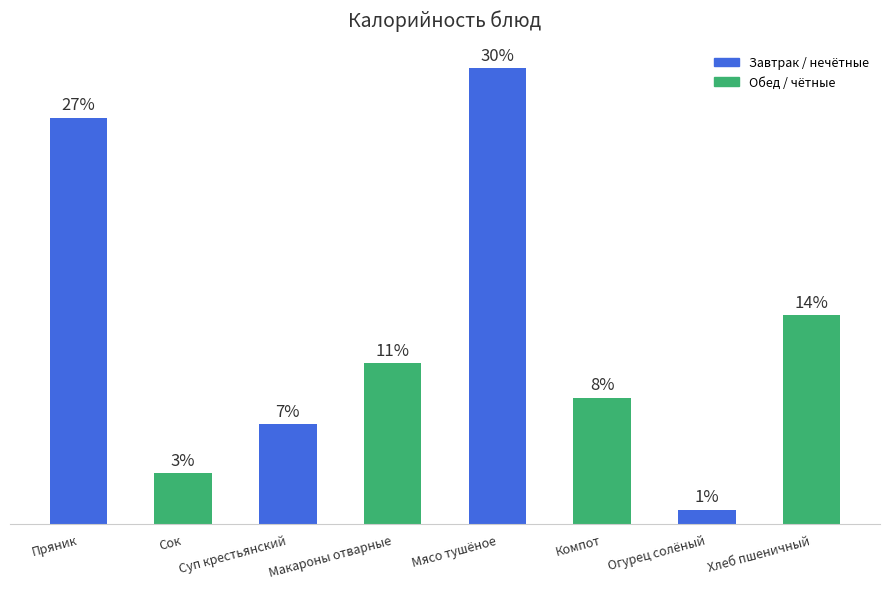

What value does the data have at Огурец солёный?

13.0